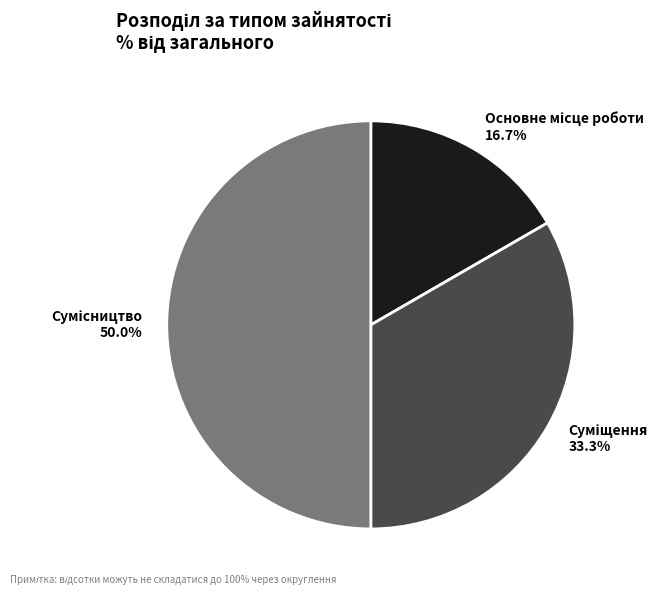

What is the total percentage of Суміщення and Основне місце роботи?

50.0%